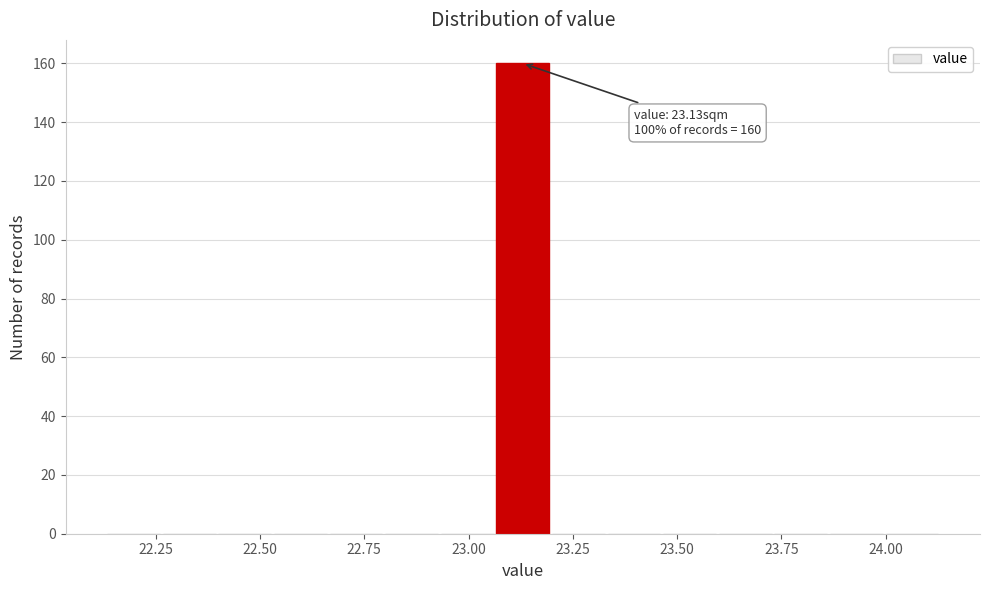

Around what value on the x-axis is the tallest bar? Give the approximate position of its centre, as read against the axis.

23.15